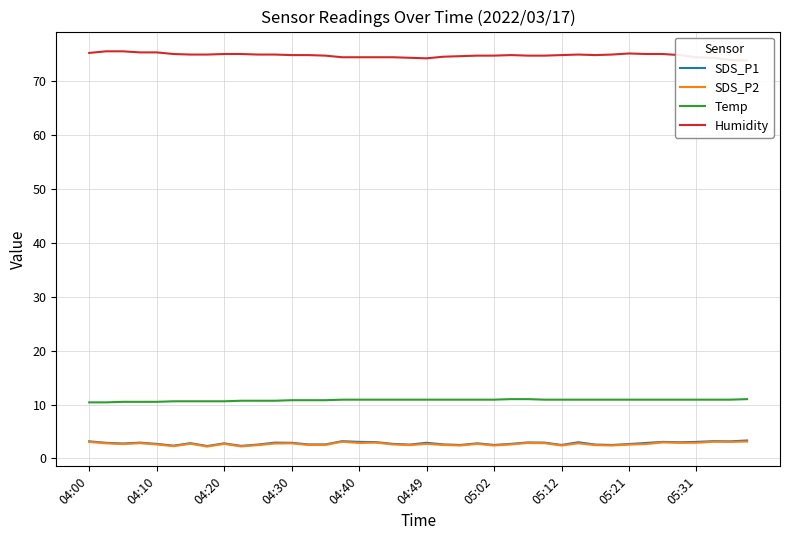

The Temp series shows 4.5 at 04:00. True or false?

False